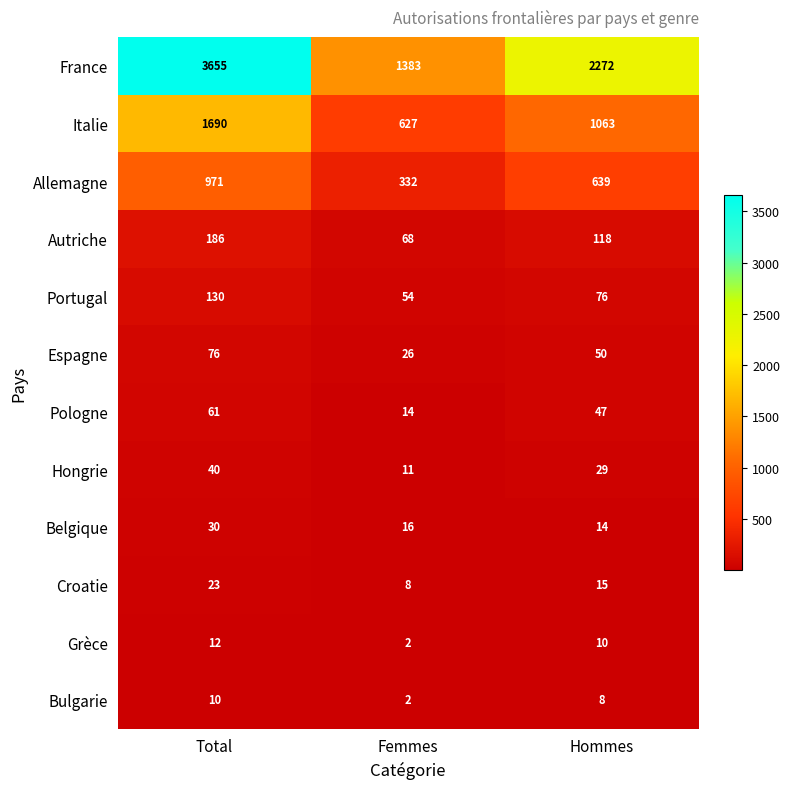

True or false: Croatie has a value of 15 at Hommes.

True